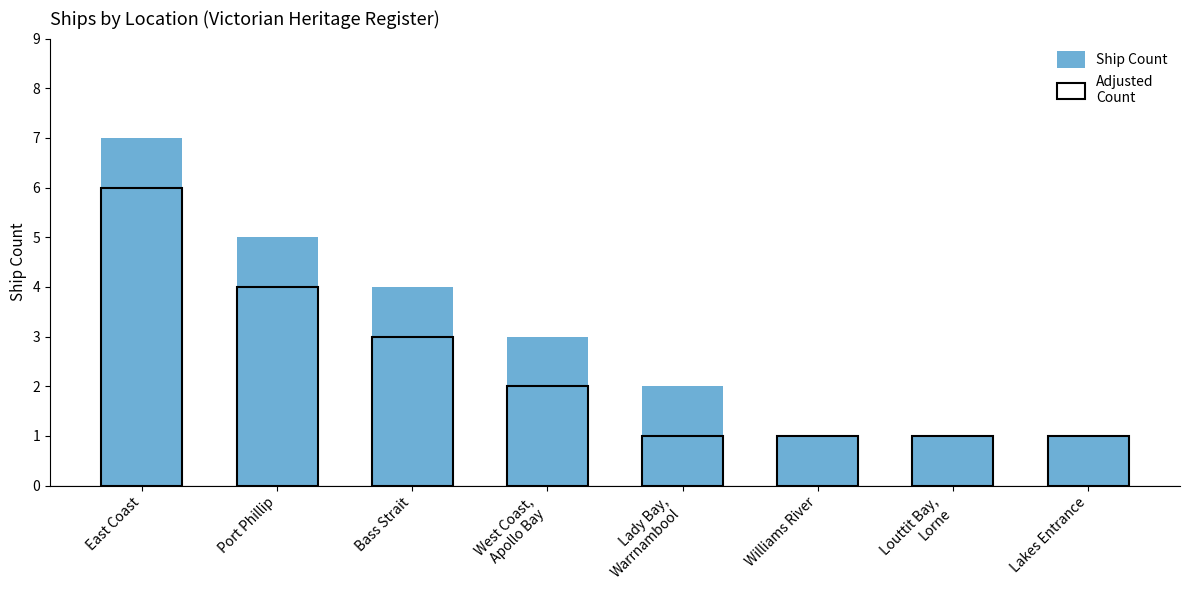

List the labels in order of Ship Count value, largest first.

East Coast, Port Phillip, Bass Strait, West Coast,
Apollo Bay, Lady Bay,
Warrnambool, Williams River, Louttit Bay,
Lorne, Lakes Entrance